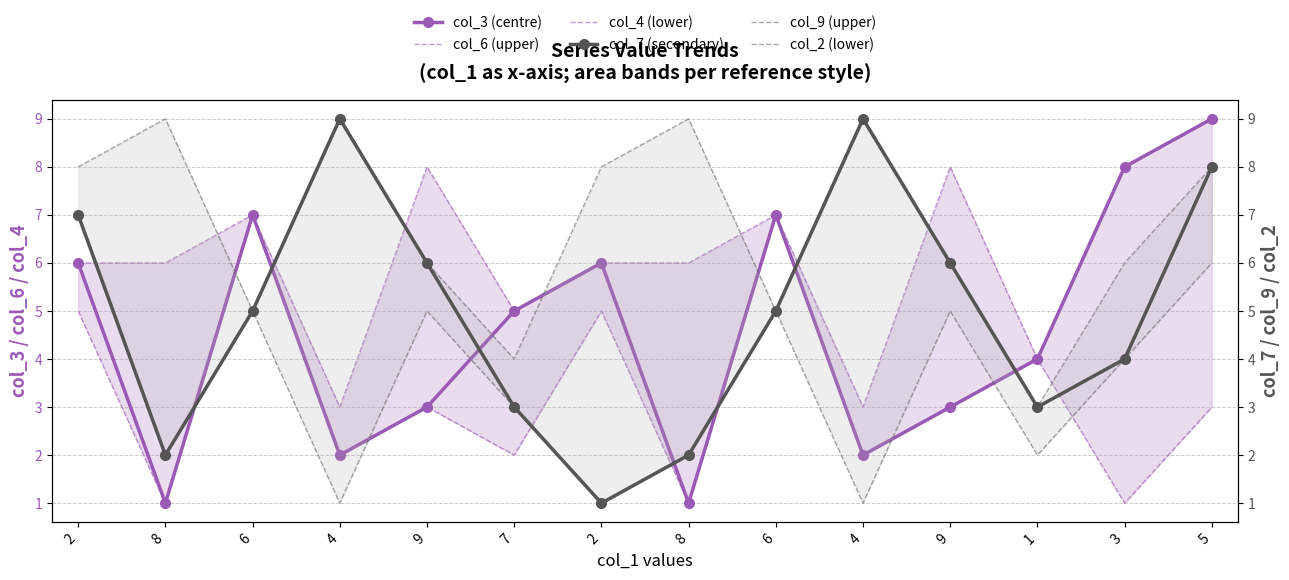

Count the number of data series in this chart.

6